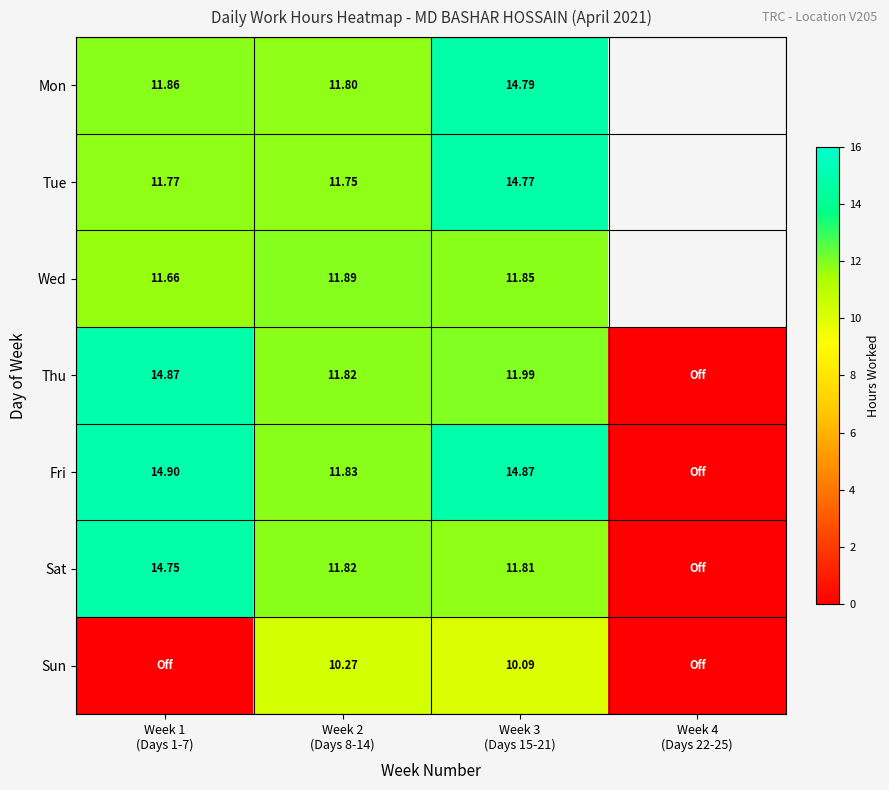

Which category has the highest value in the Sat series?

Week 1 (Days 1-7)